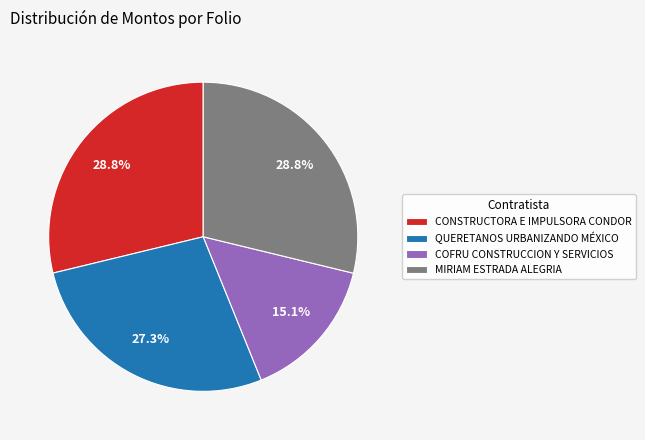

How many slices are in this pie chart?

4